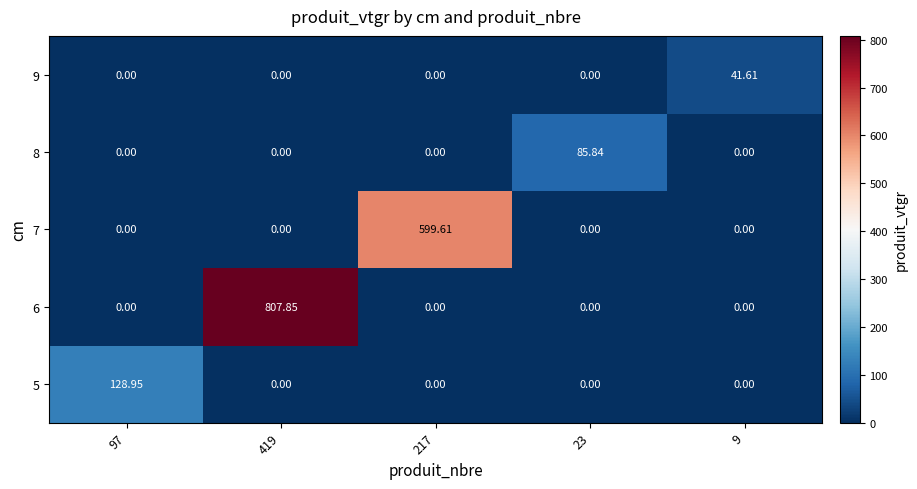

How many data points does each series have?

5